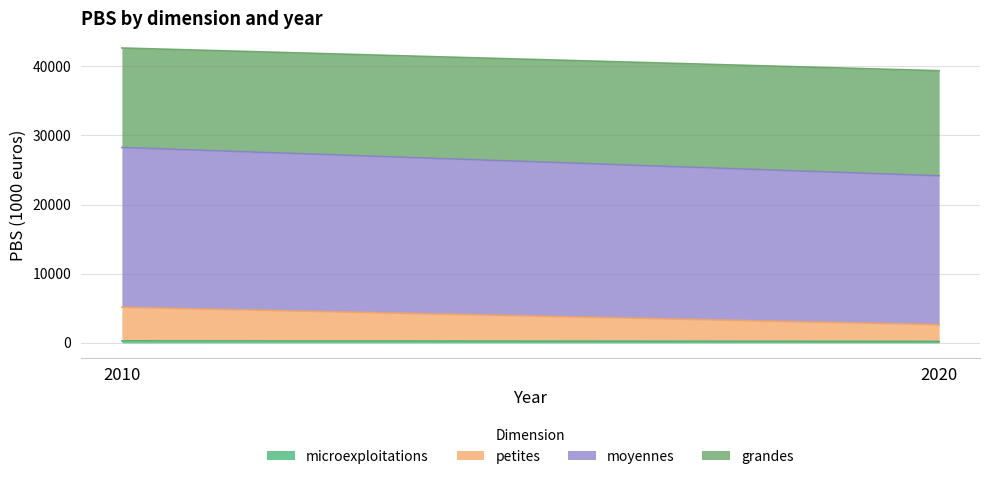

True or false: microexploitations has a value of 292.3 at 2010.

True